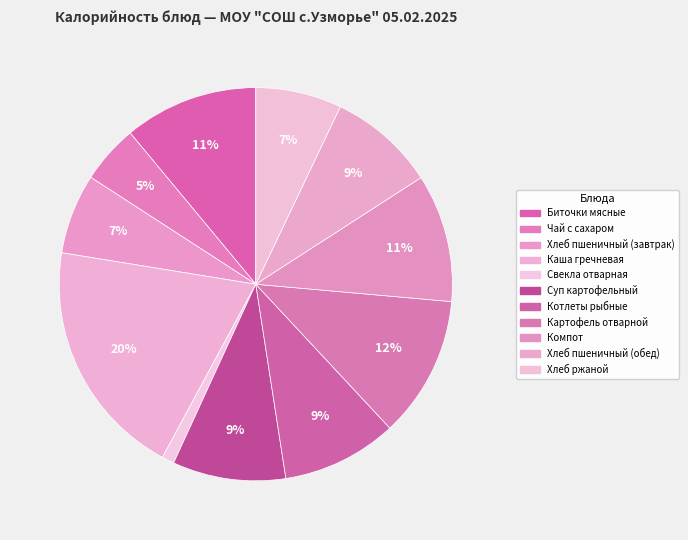

How many slices are in this pie chart?

11